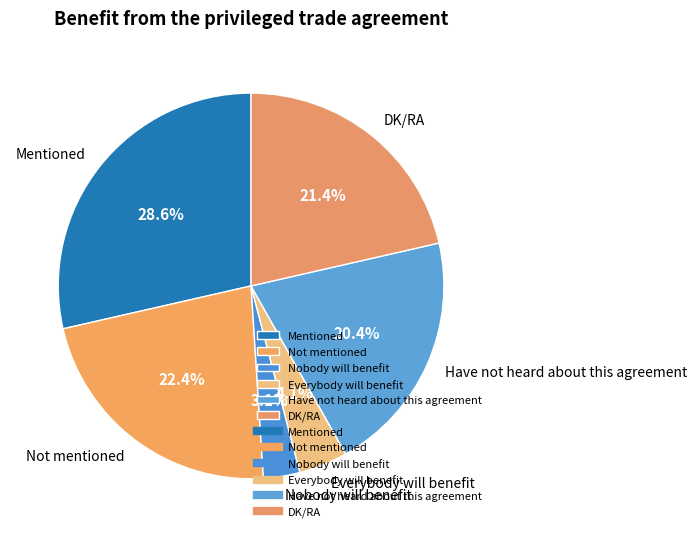

Rank the categories by value from highest to lowest.

Mentioned, Not mentioned, DK/RA, Have not heard about this agreement, Everybody will benefit, Nobody will benefit